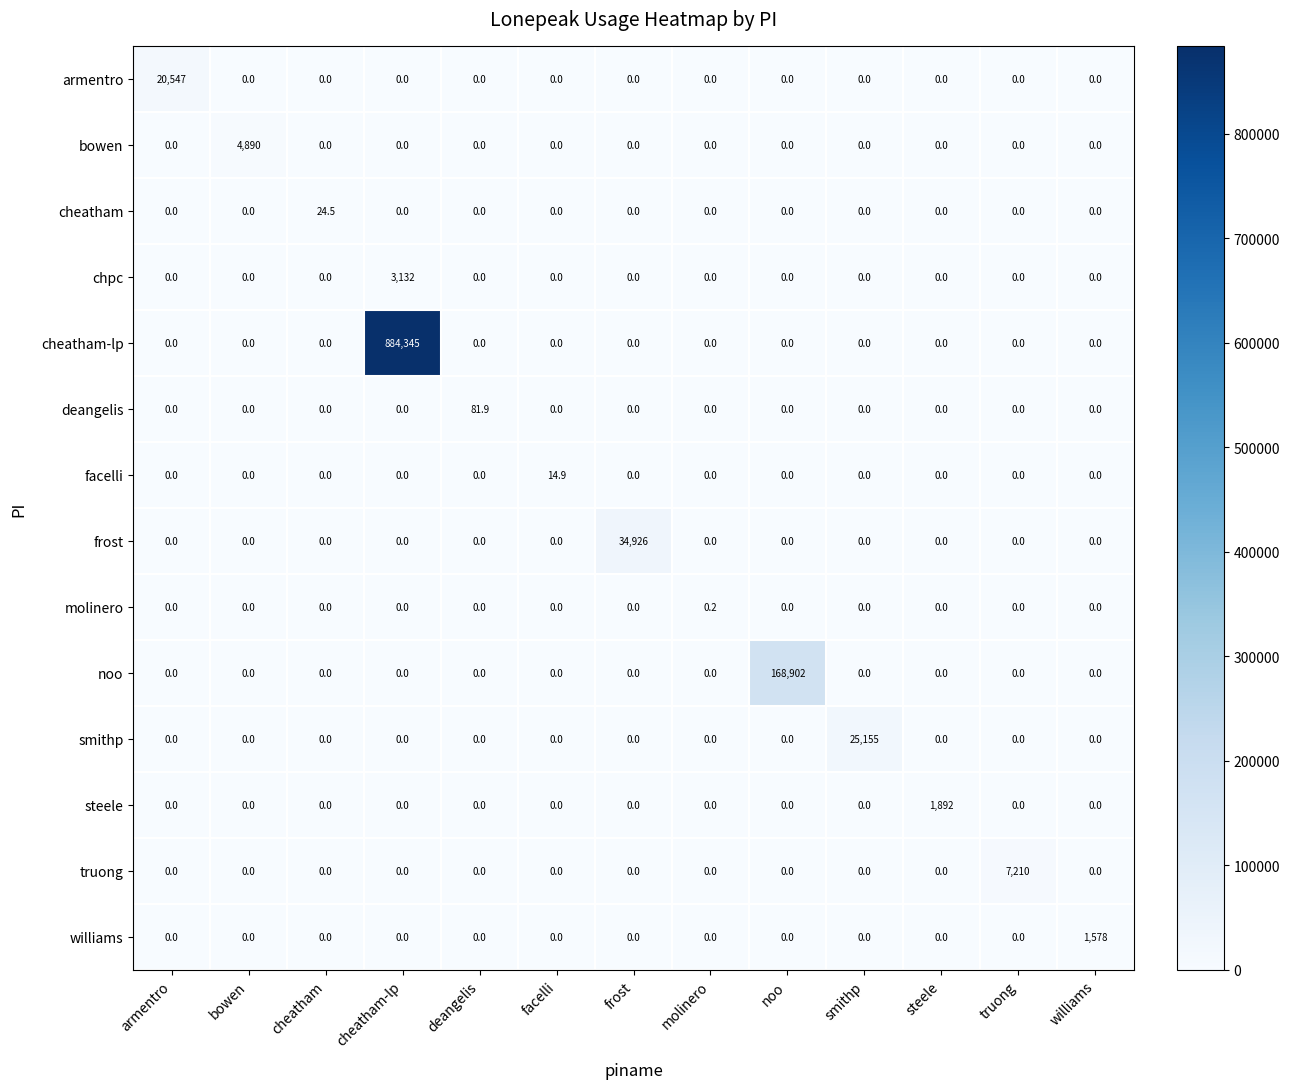

List the series in order of their peak value, highest first.

cheatham-lp, noo, frost, smithp, armentro, truong, bowen, chpc, steele, williams, deangelis, cheatham, facelli, molinero